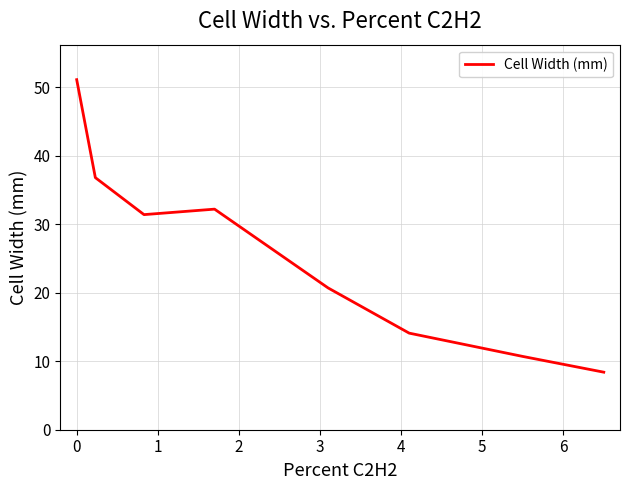

What is the smallest value displayed?

8.4